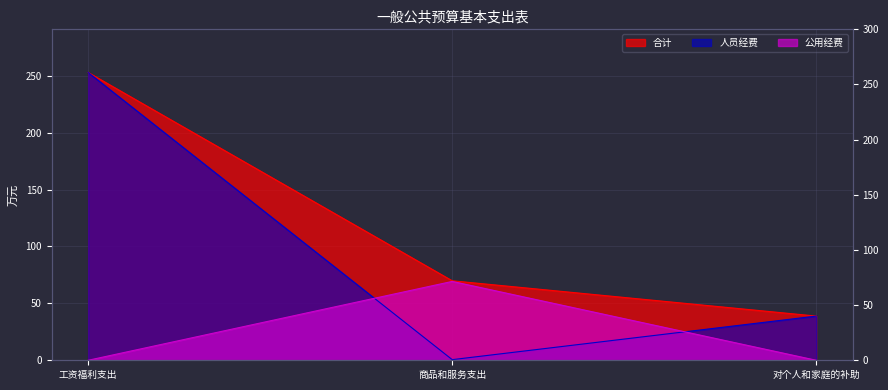

How many lines are shown in the chart?

3